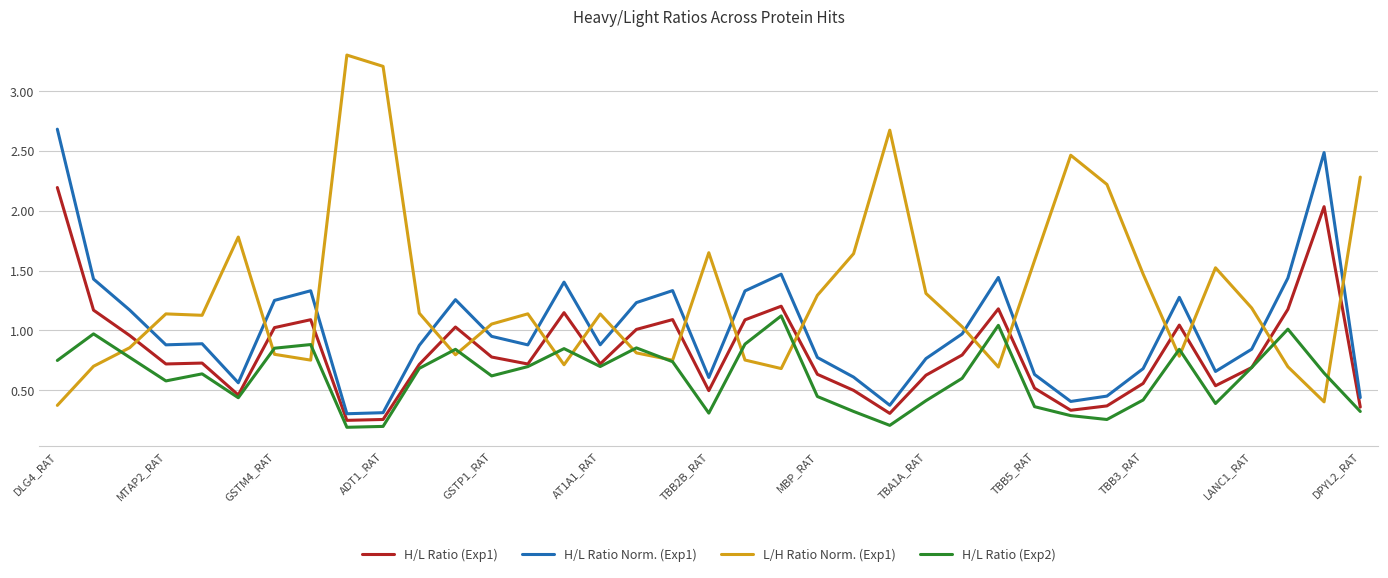

Rank the series by their maximum value, from highest to lowest.

L/H Ratio Norm. (Exp1), H/L Ratio Norm. (Exp1), H/L Ratio (Exp1), H/L Ratio (Exp2)